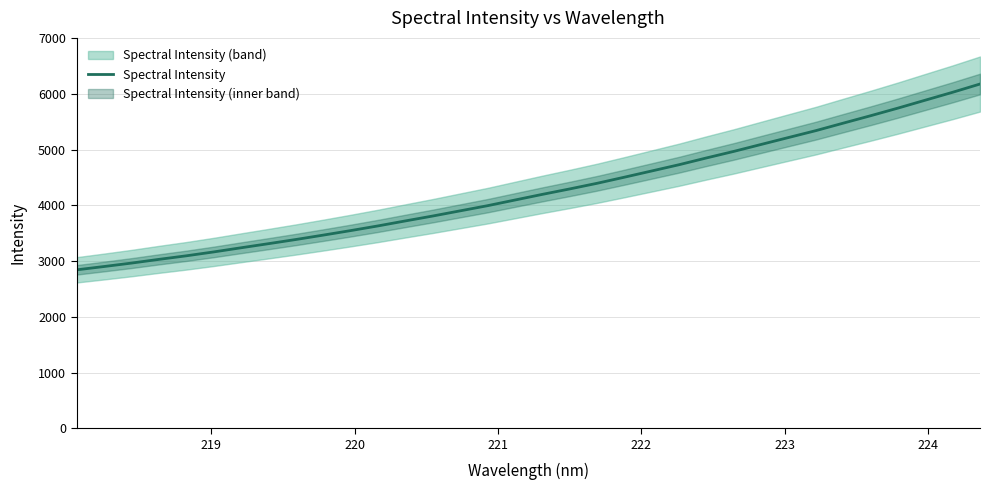

What is the maximum value for Spectral Intensity?

6180.1